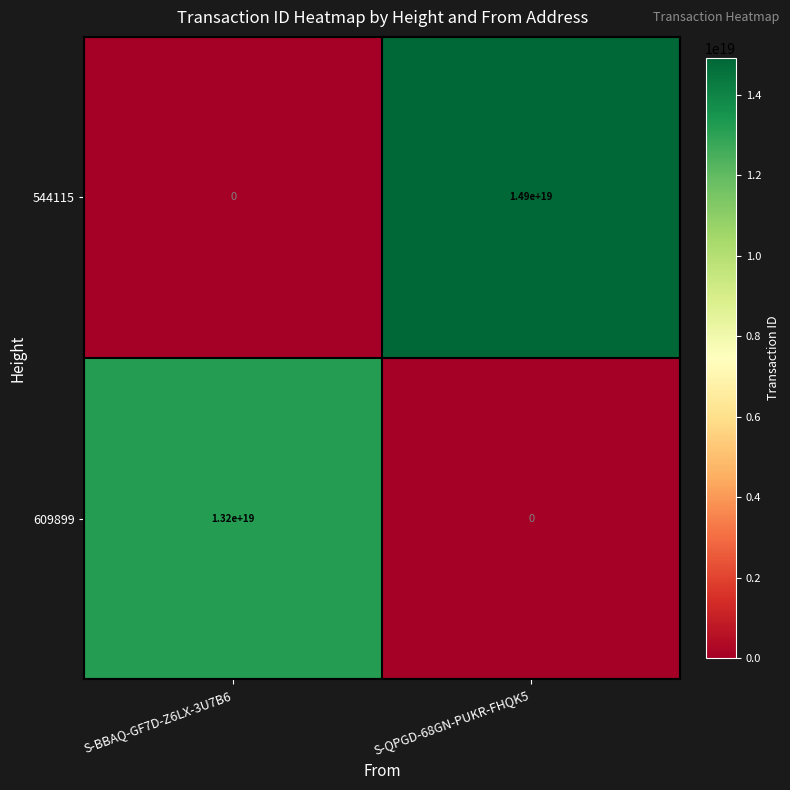

At which category is the sum across all series the highest?

S-QPGD-68GN-PUKR-FHQK5